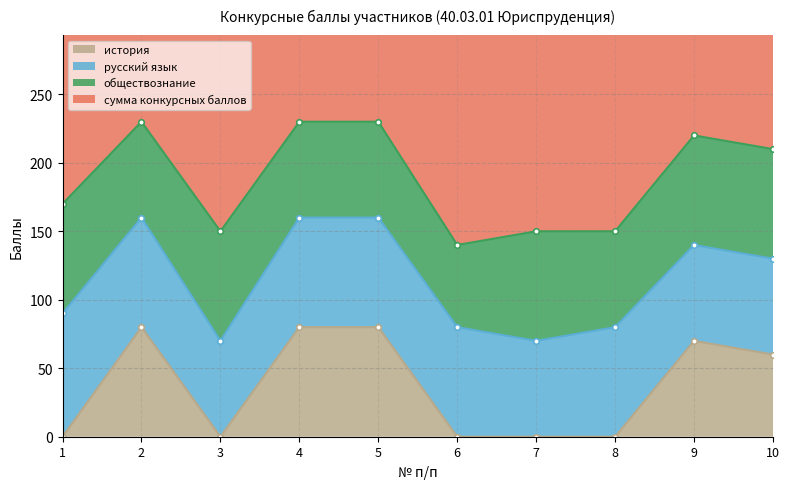

Rank the categories by обществознание value from highest to lowest.

1, 3, 7, 9, 10, 2, 4, 5, 8, 6